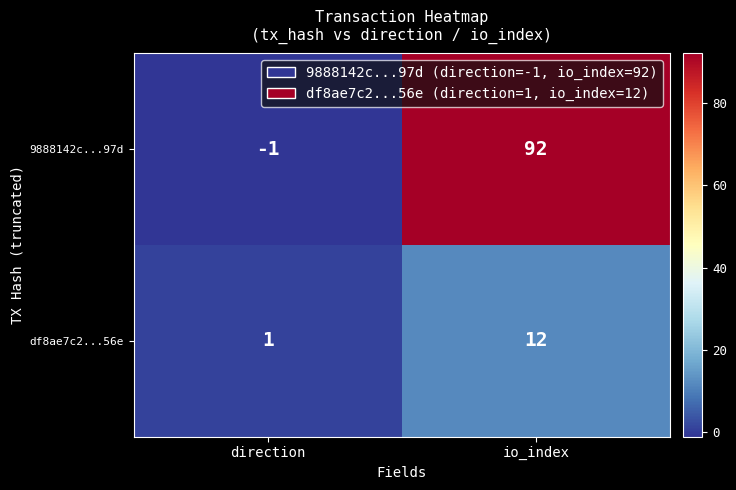

True or false: df8ae7c2...56e has a value of 0 at direction.

False